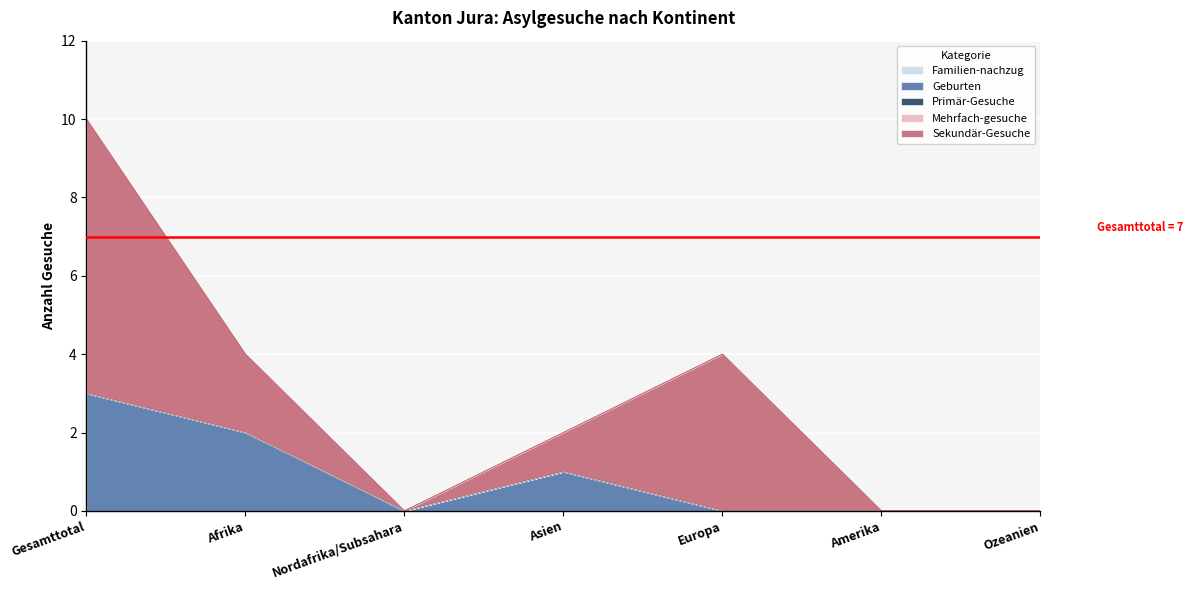

True or false: Primär-Gesuche and Sekundär-Gesuche intersect in this chart.

False